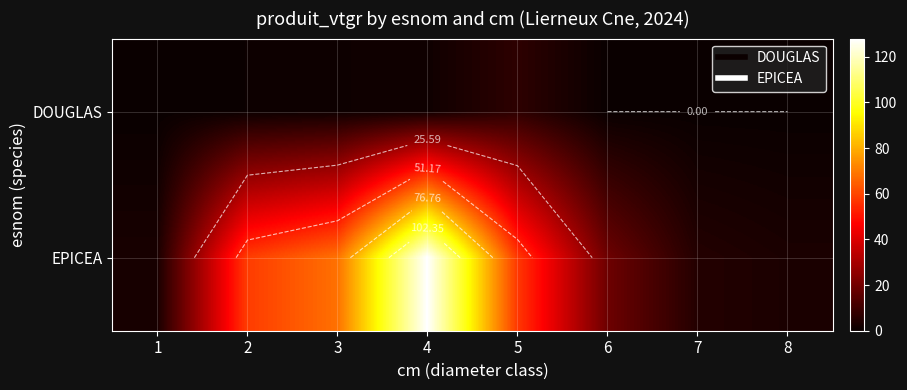

What is the sum of the EPICEA values at 8 and 1?

6.2